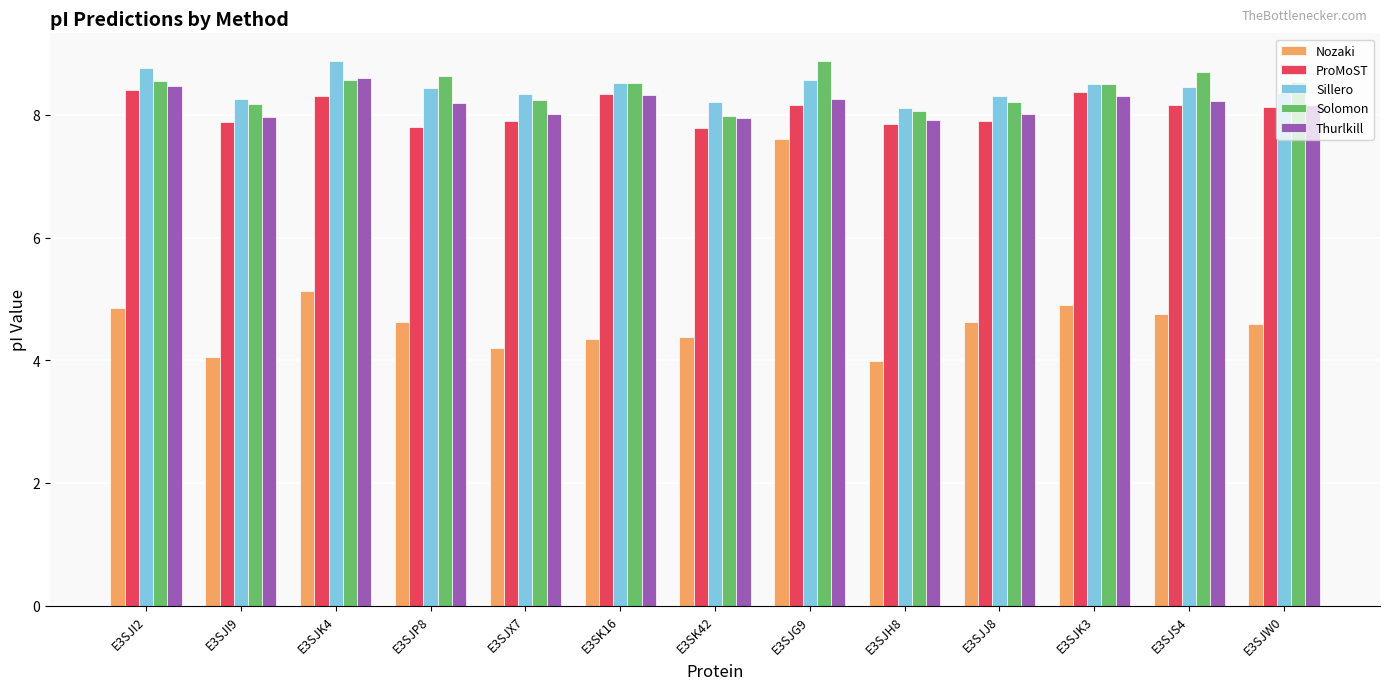

What is the spread (max minus min) of values at E3SJX7?

4.1